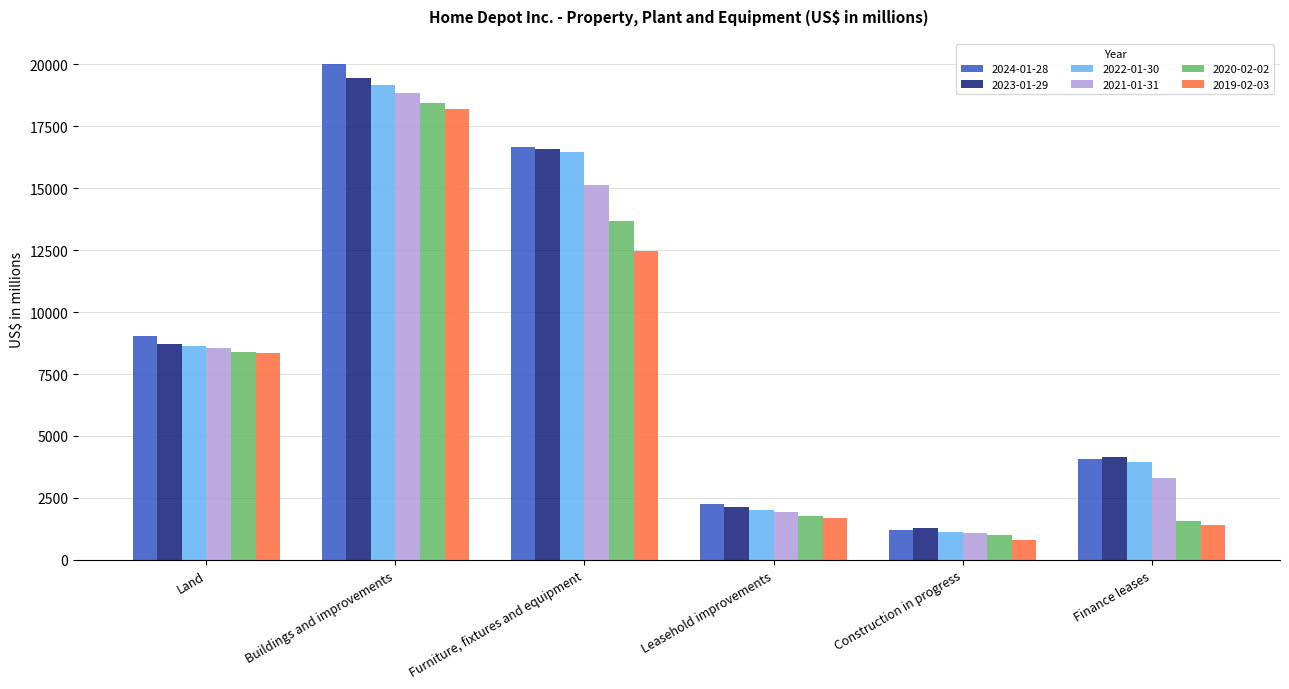

How many categories are shown in the chart?

6